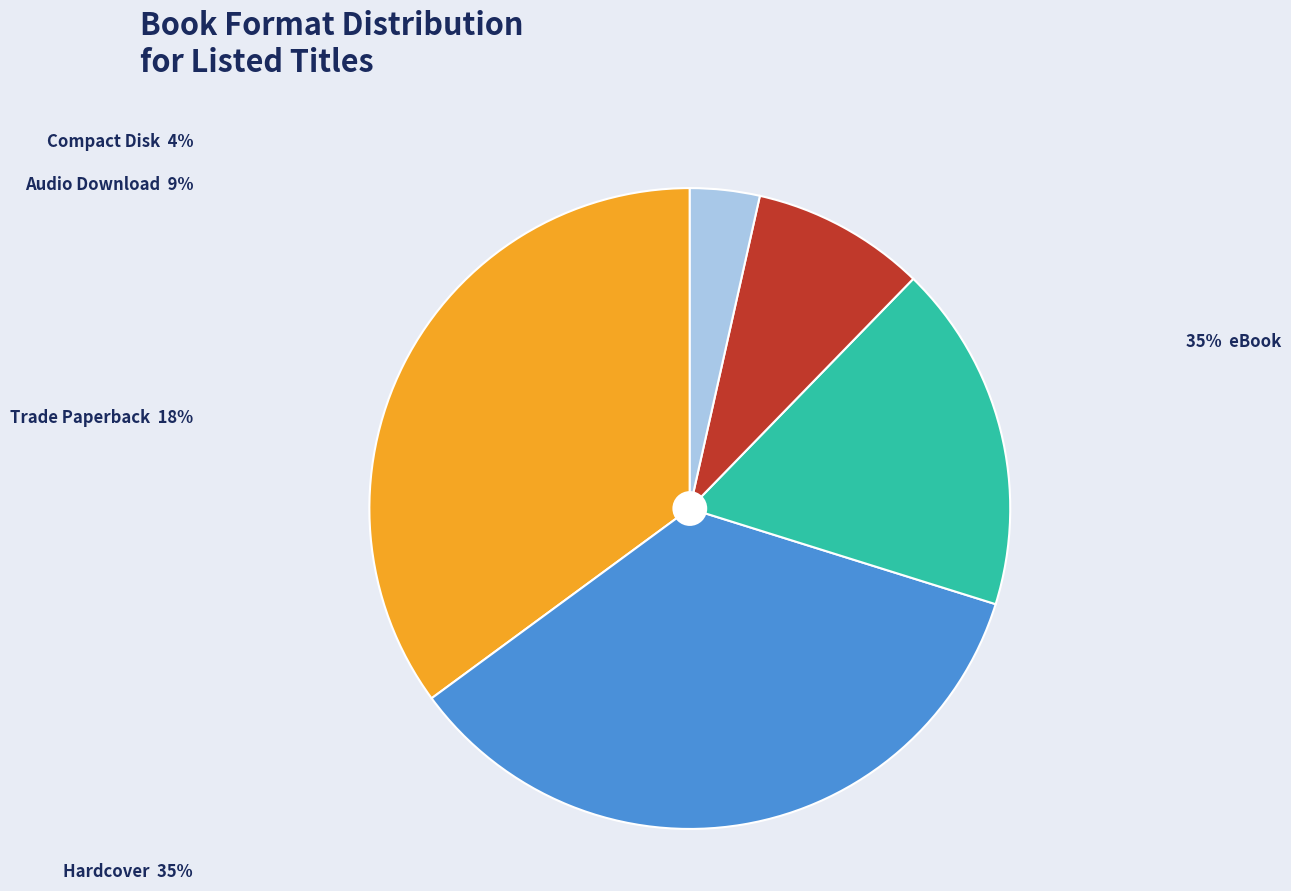

Is there any slice that represents more than half of the pie?

No